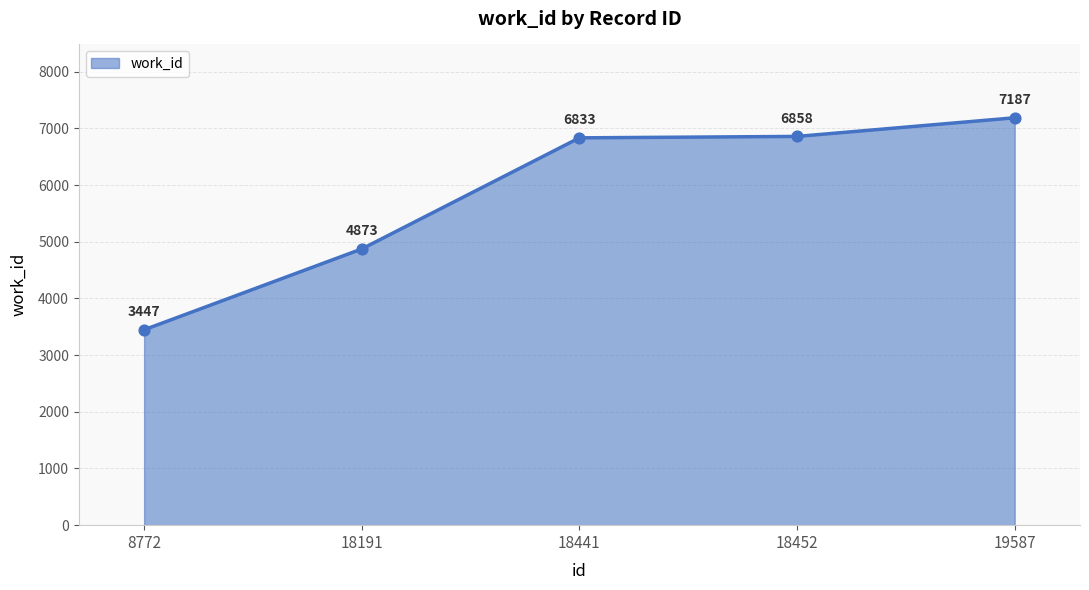

Approximately how many times larger is the value at 18191 compared to 8772?

1.4